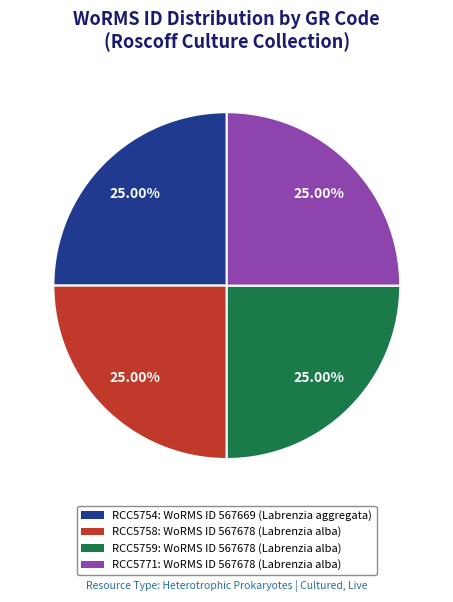

What is the ratio of the value at RCC5754: WoRMS ID 567669 (Labrenzia aggregata) to the value at RCC5758: WoRMS ID 567678 (Labrenzia alba)?

1.0